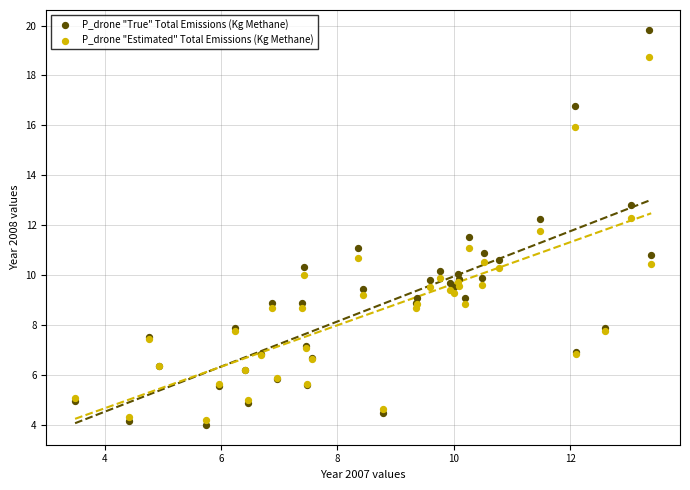

What is the X range (max minus min) for the scatter plot?

9.9